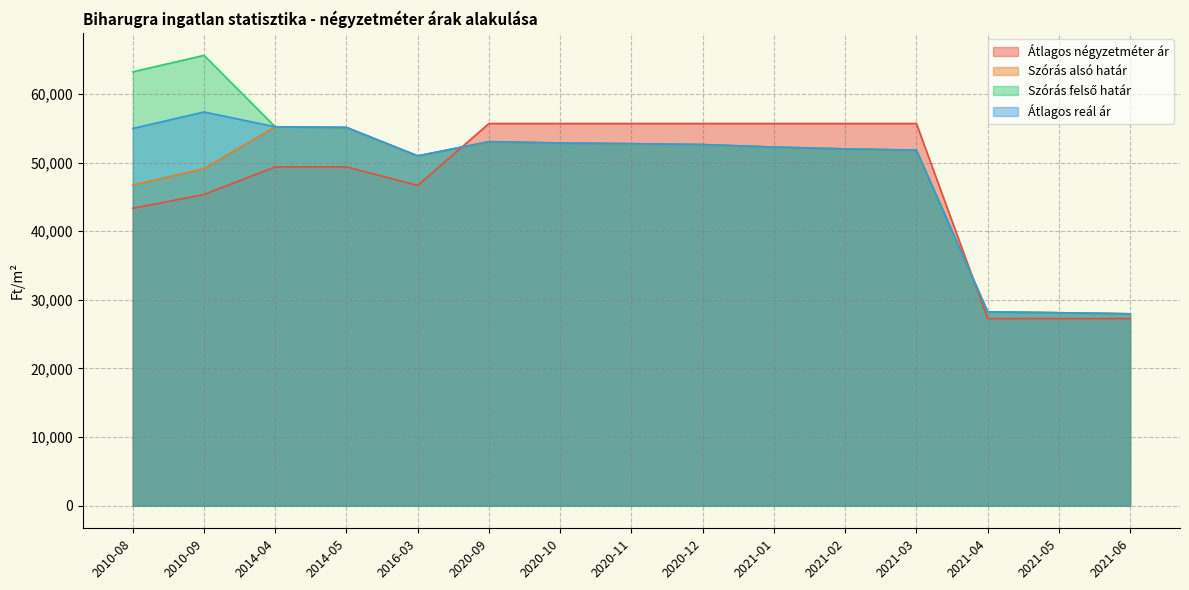

Rank the series at 2010-08 from lowest to highest value.

Átlagos négyzetméter ár, Szórás alsó határ, Átlagos reál ár, Szórás felső határ